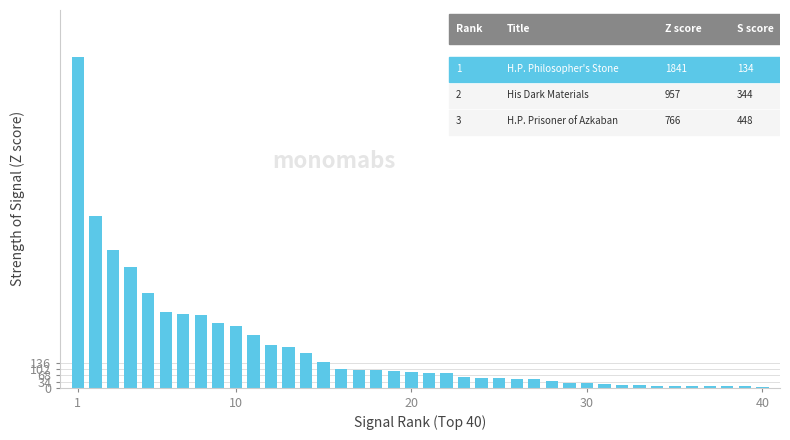

What is the sum of all values?

8889